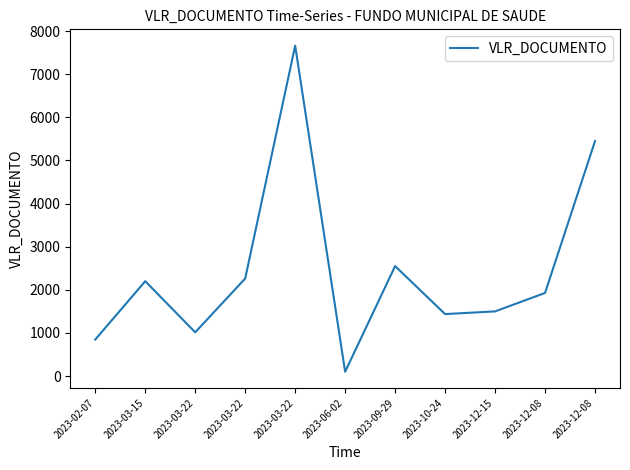

What is the difference between the maximum and minimum values?

7564.2